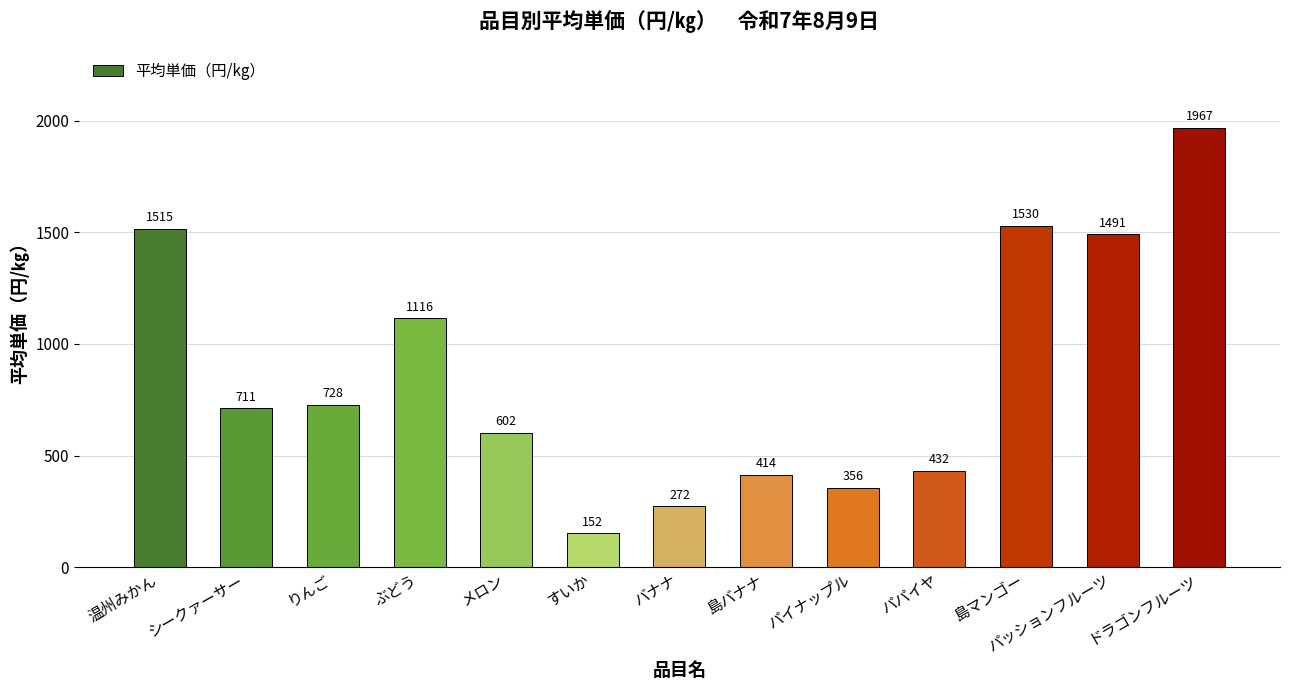

How many data points are less than 710?

6